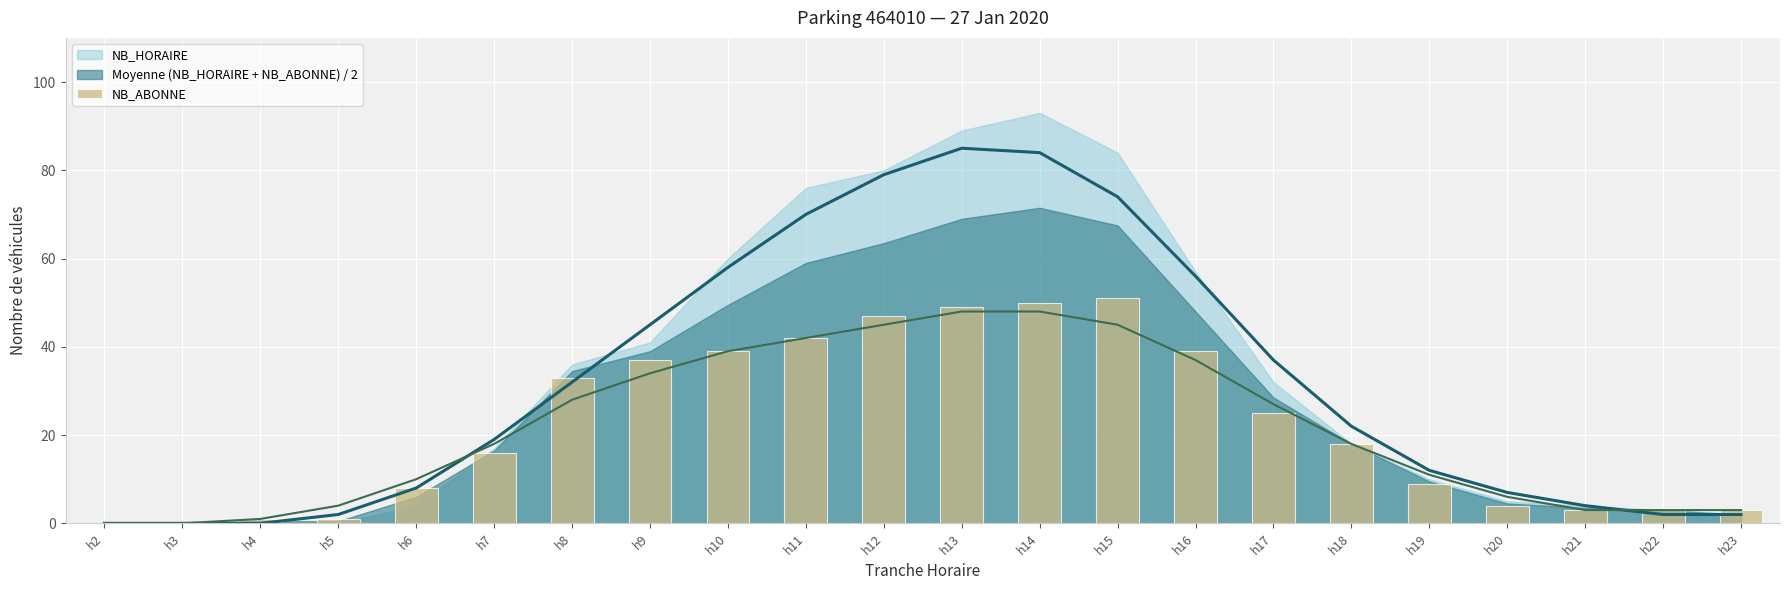

Between h10 and h14, which is larger?

h14